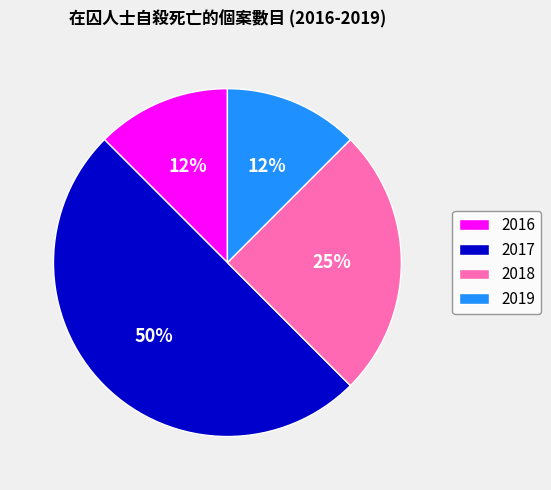

Does 2018 account for over 50% of the chart?

No